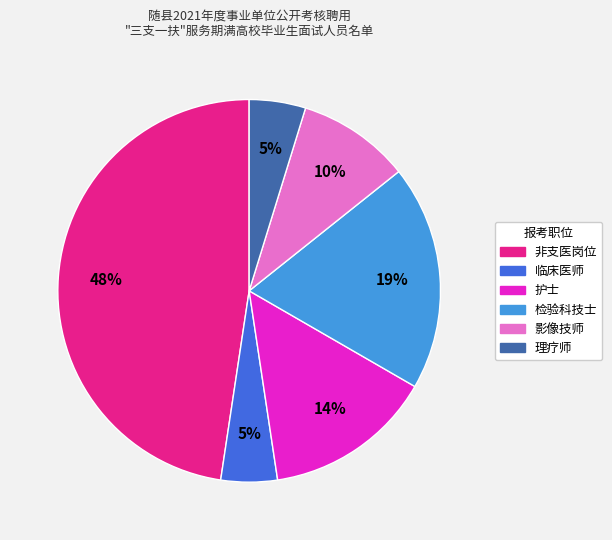

To the nearest percent, what is the combined percentage of 影像技师 and 护士?

24%